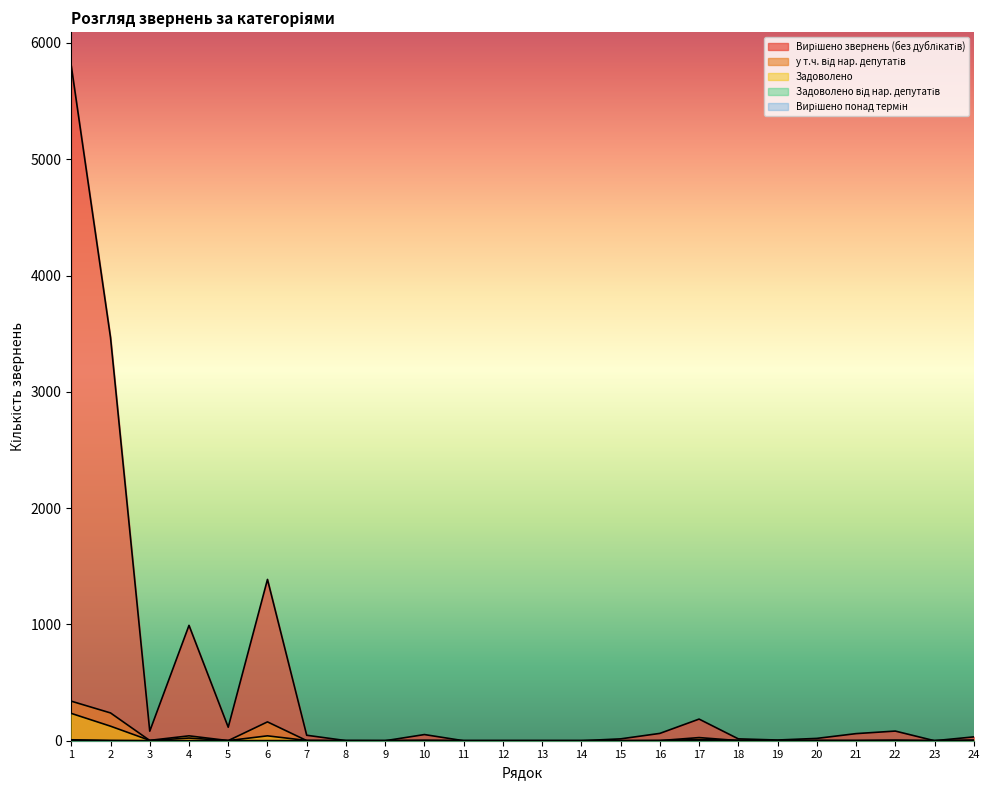

How many lines are shown in the chart?

5